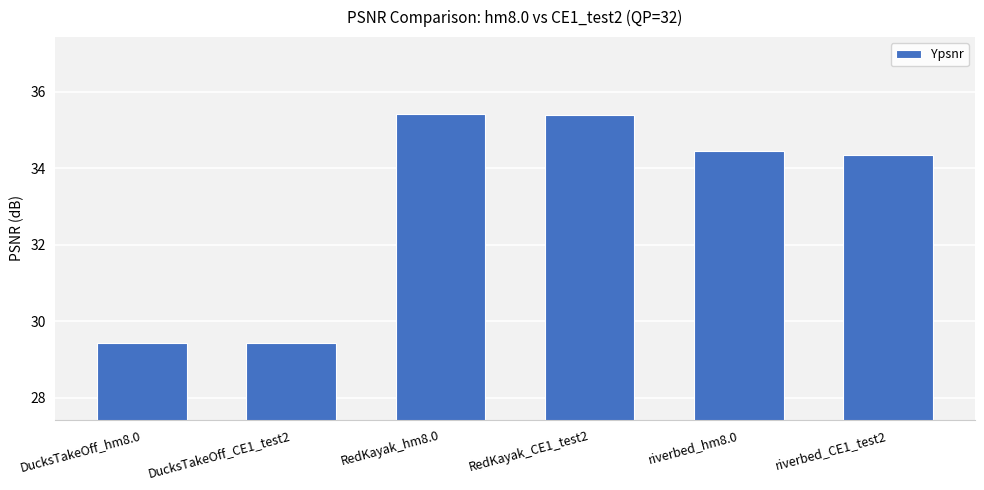

Reading left to right, extract all data points from this chart.

29.4	29.4	35.4	35.4	34.4	34.3